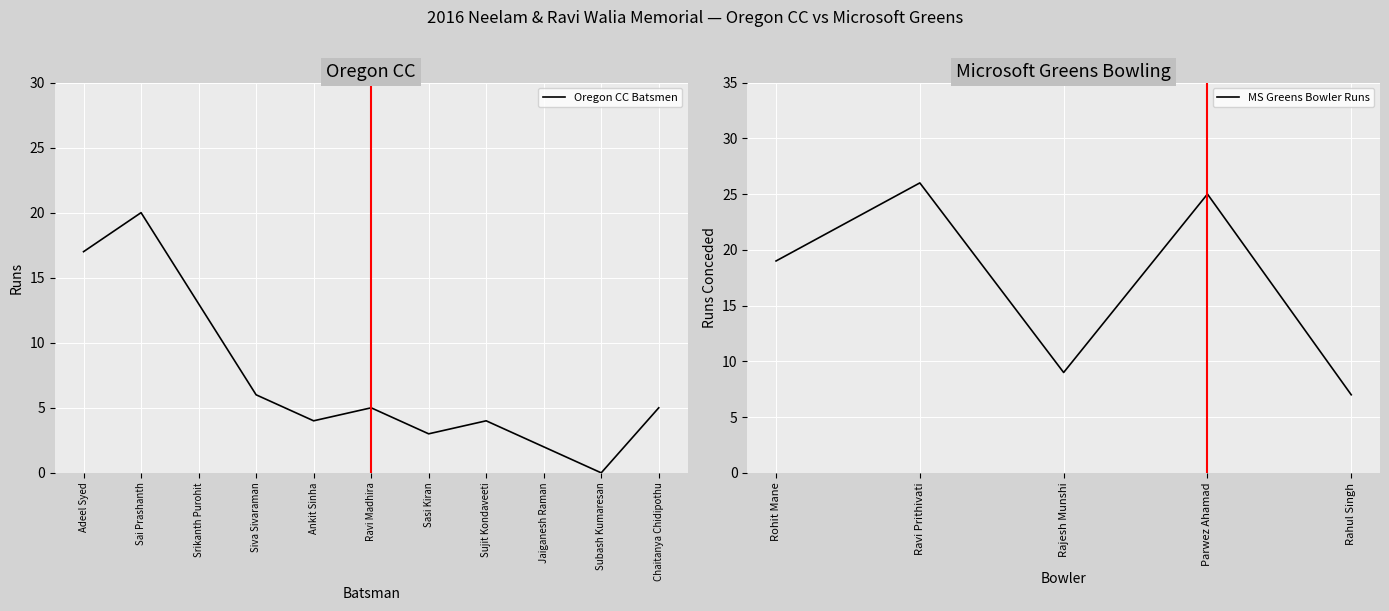

What position from the right is Jaiganesh Raman?

3